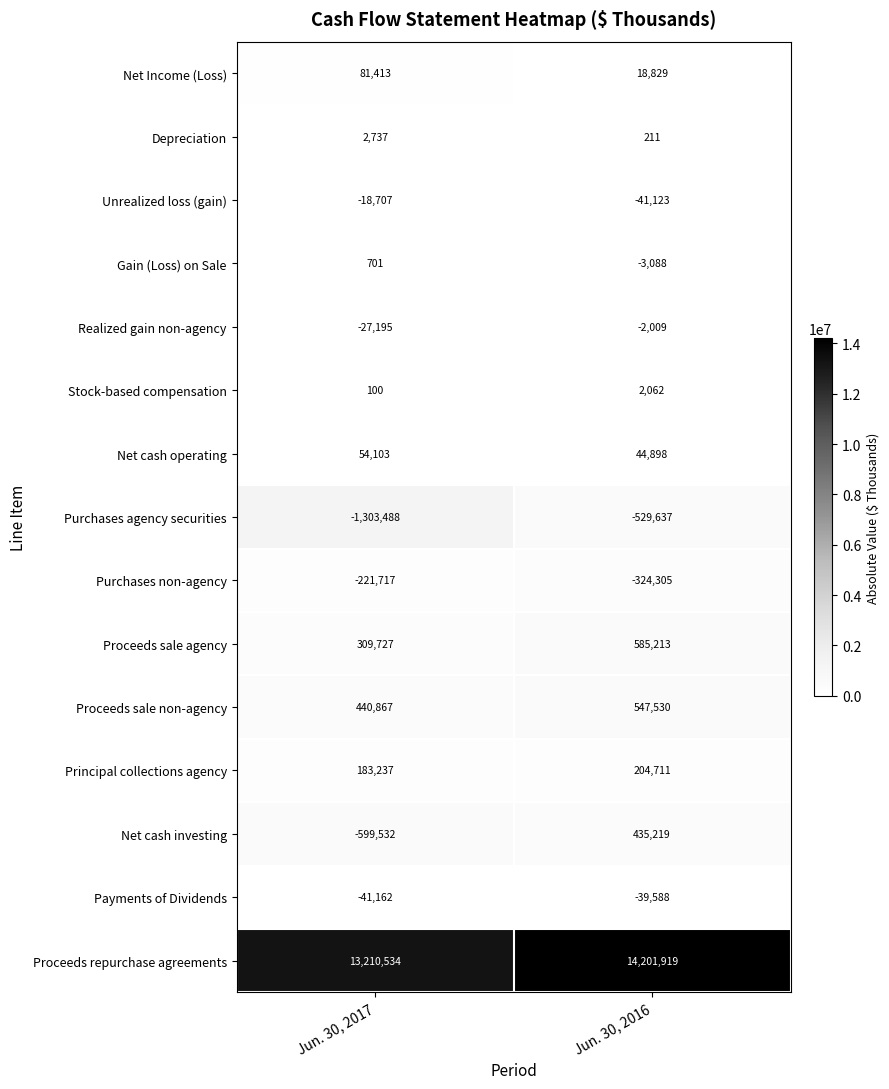

What is the total value across all series at Jun. 30, 2017?

12071618